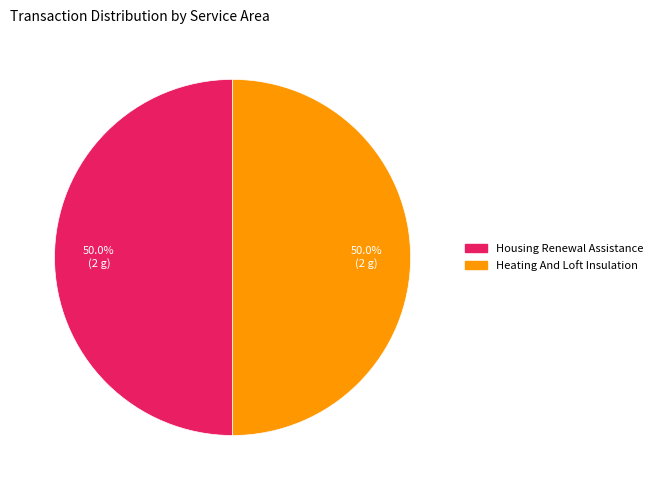

To the nearest percent, what portion does Housing Renewal Assistance represent?

50%